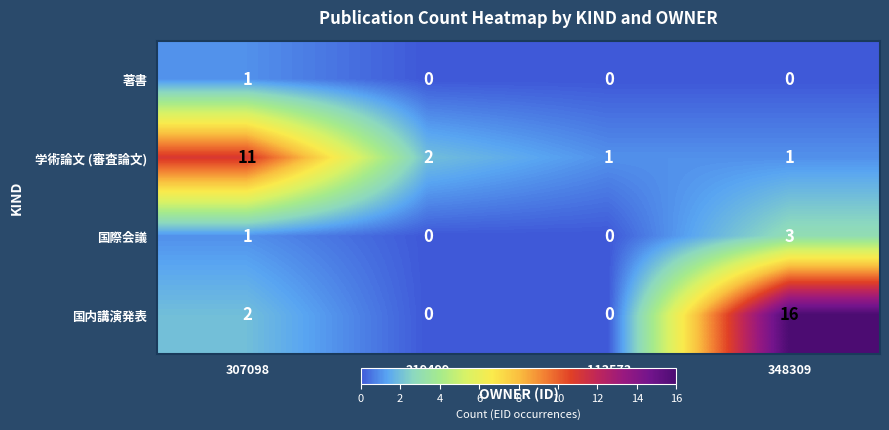

List the series in order of their peak value, highest first.

国内講演発表, 学術論文 (審査論文), 国際会議, 著書